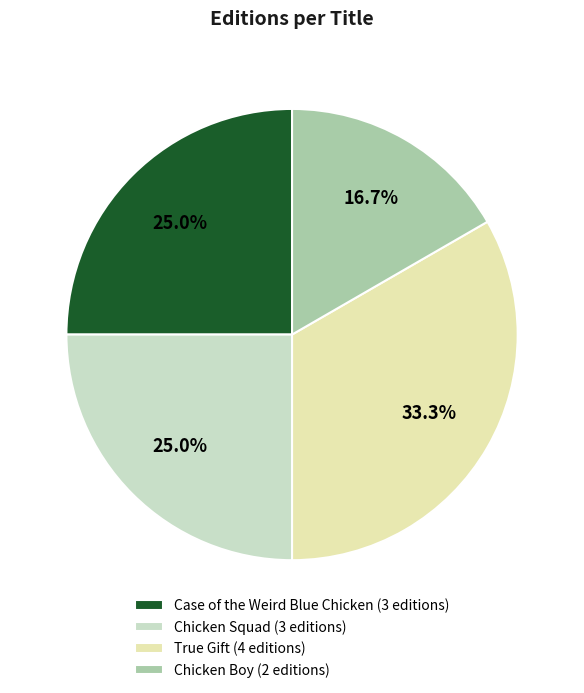

Which slice is the smallest?

Chicken Boy (2 editions)